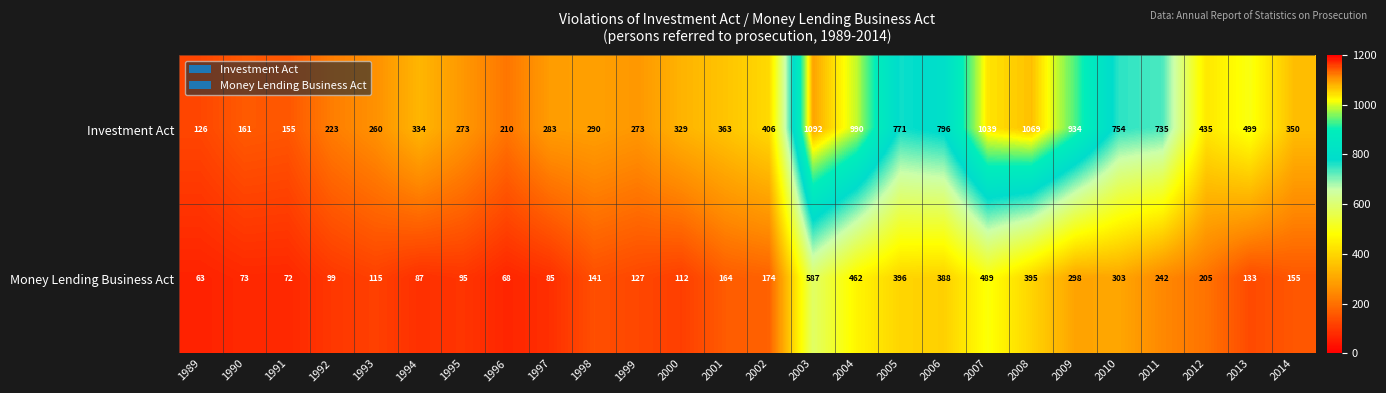

How many values in the Money Lending Business Act series are below 155?

13